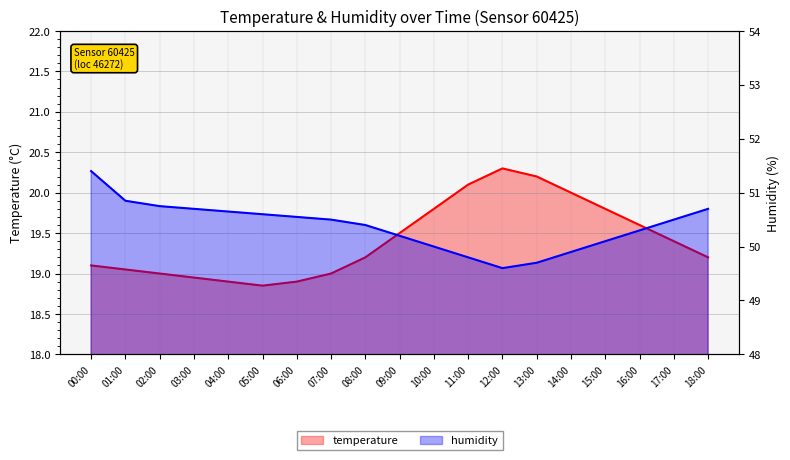

What is the minimum value shown in the chart?

18.9